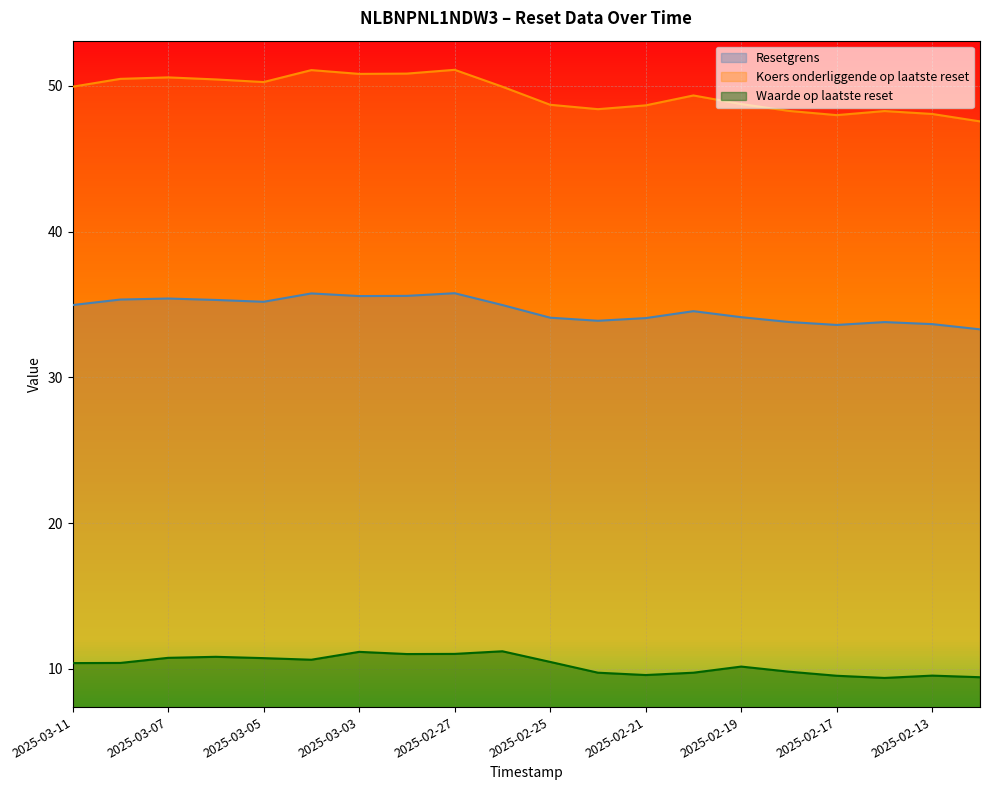

Which series changed the most between 2025-03-05 and 2025-03-04?

Koers onderliggende op laatste reset